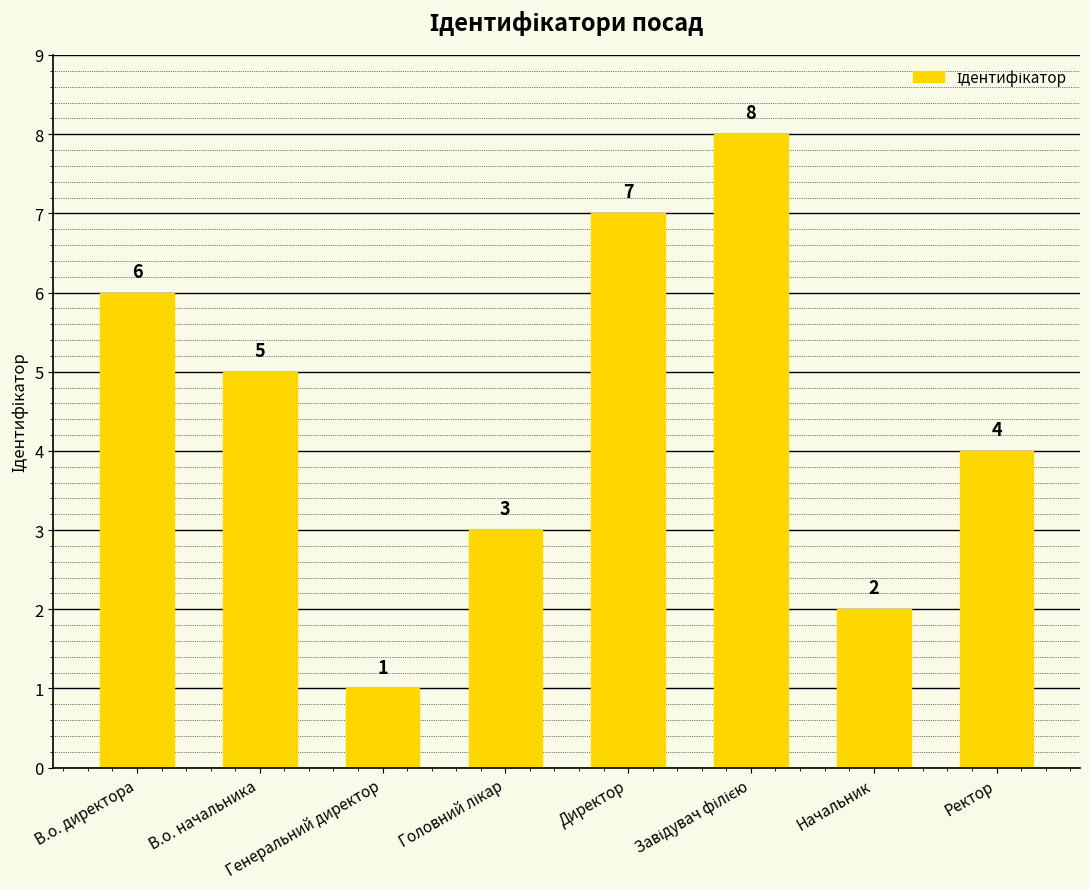

What is the approximate value at Директор?

7